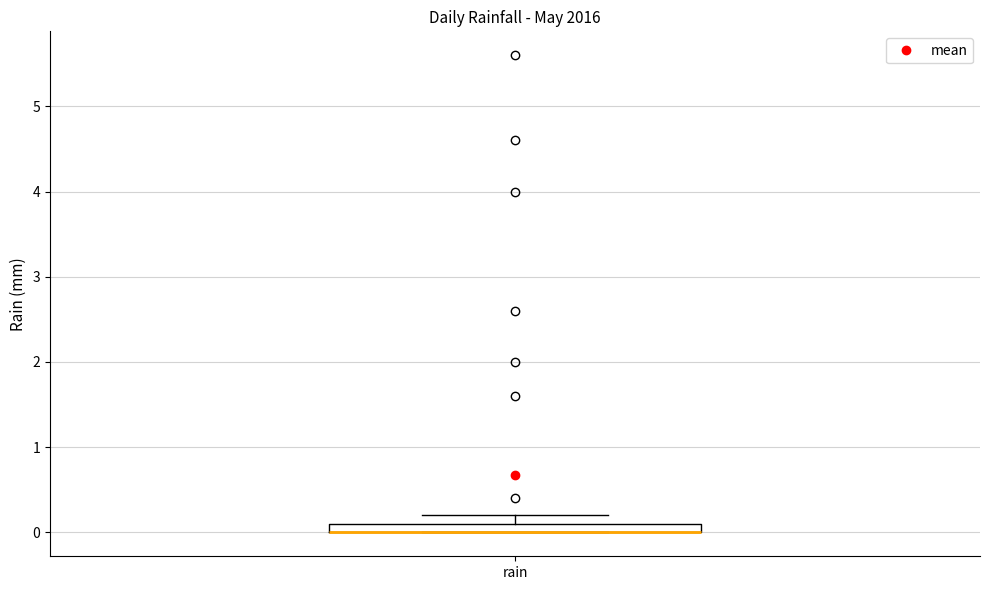

Where is the lower edge of the box for rain on the y-axis? The values are not printed on the chart, so give them approximately, as read against the axis.

0.0